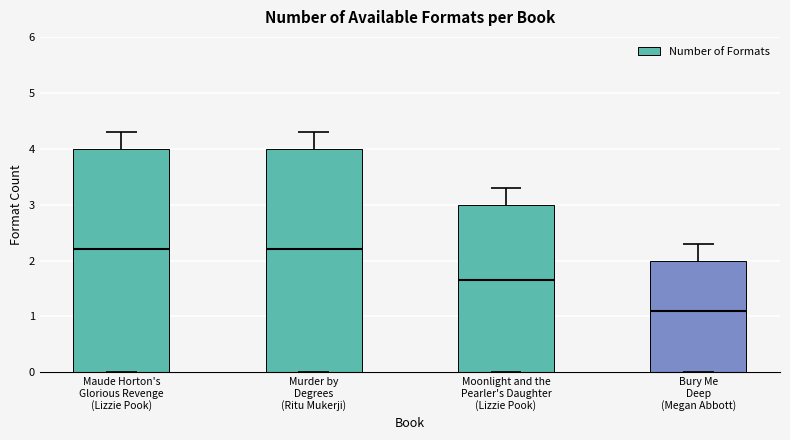

What is the ratio of the value at Maude Horton's
Glorious Revenge
(Lizzie Pook) to the value at Murder by
Degrees
(Ritu Mukerji)?

1.0